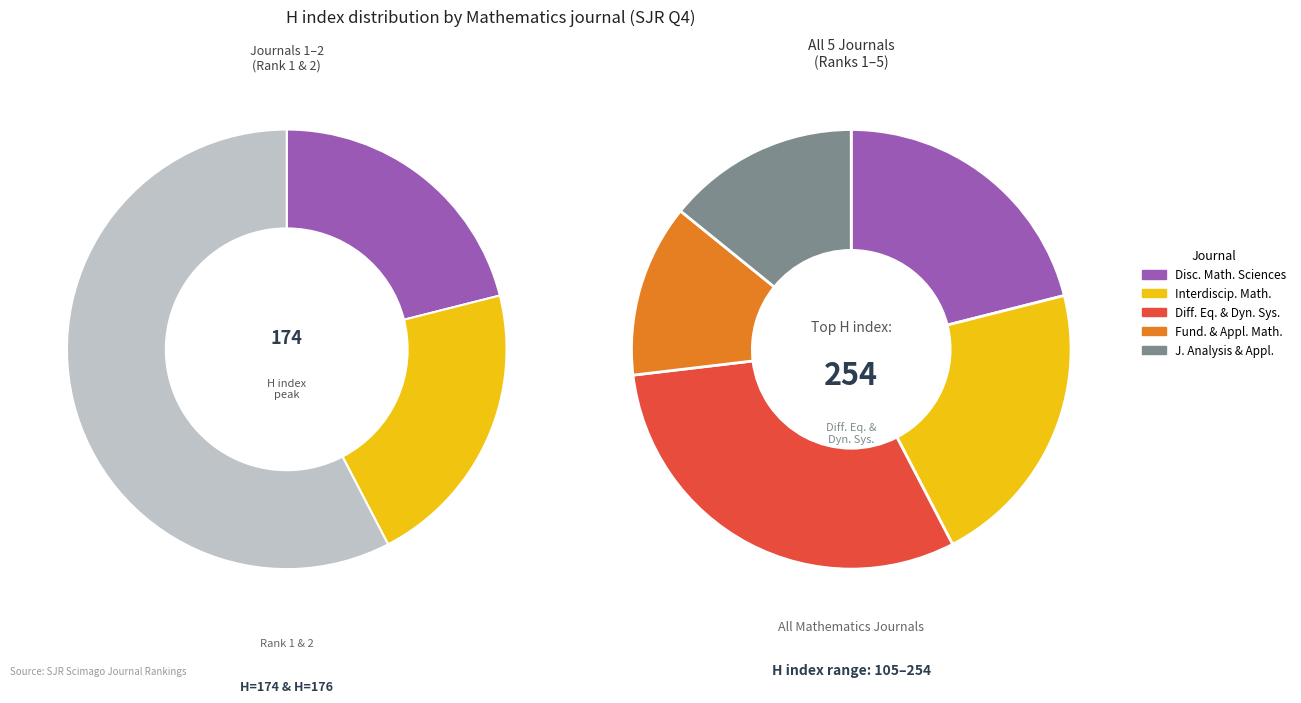

Between Differential Equations and Dynamical Systems and Journal of Discrete Mathematical Sciences, which is larger?

Differential Equations and Dynamical Systems